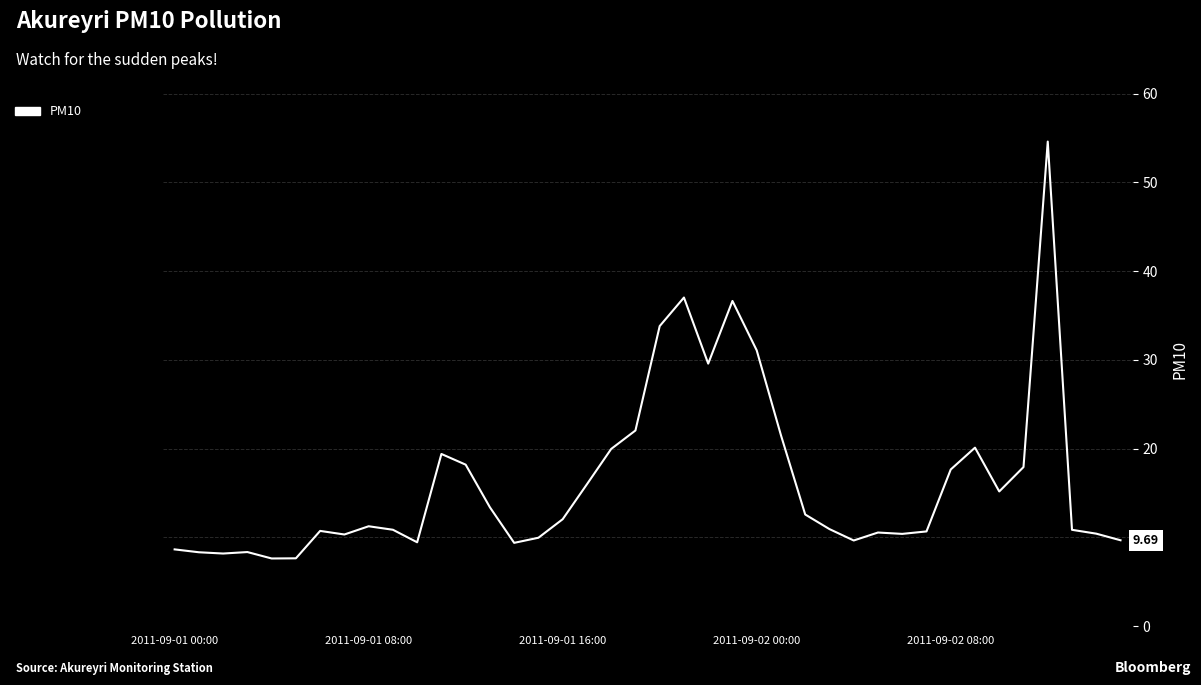

What is the difference between the maximum and minimum values?

47.0